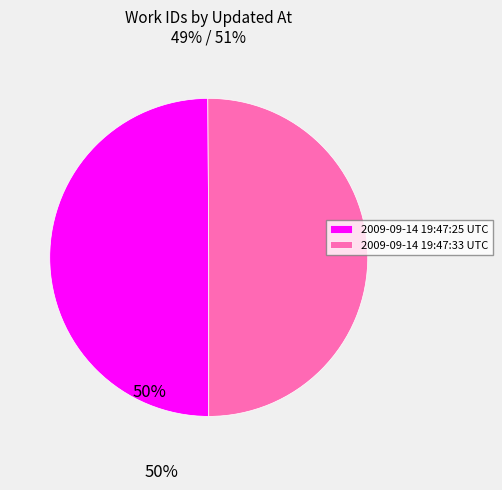

Is the sum of 2009-09-14 19:47:33 UTC and 2009-09-14 19:47:25 UTC greater than half?

Yes